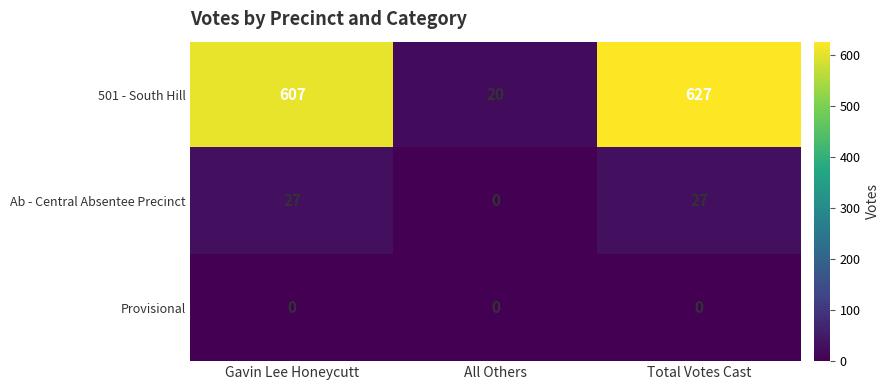

Which series has the widest spread of values?

501 - South Hill